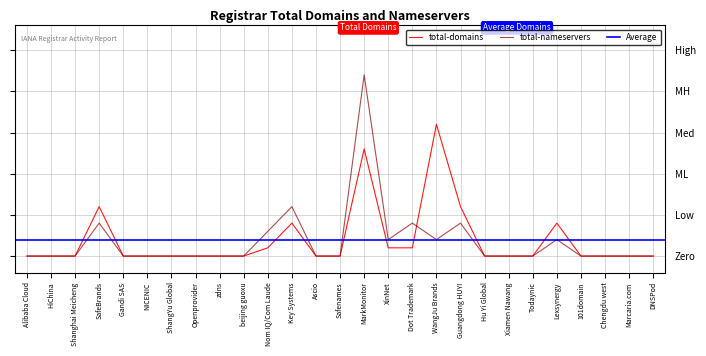

What position from the right is Openprovider?

20